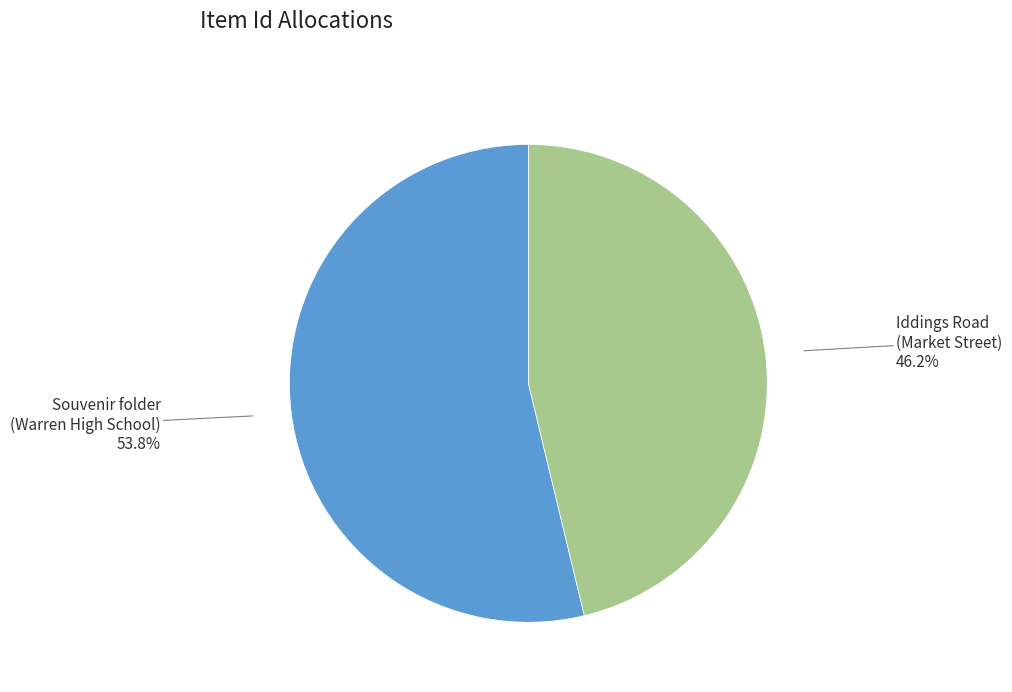

Which has a higher value, Iddings Road (Market Street) or Souvenir folder (Warren High School)?

Souvenir folder (Warren High School)